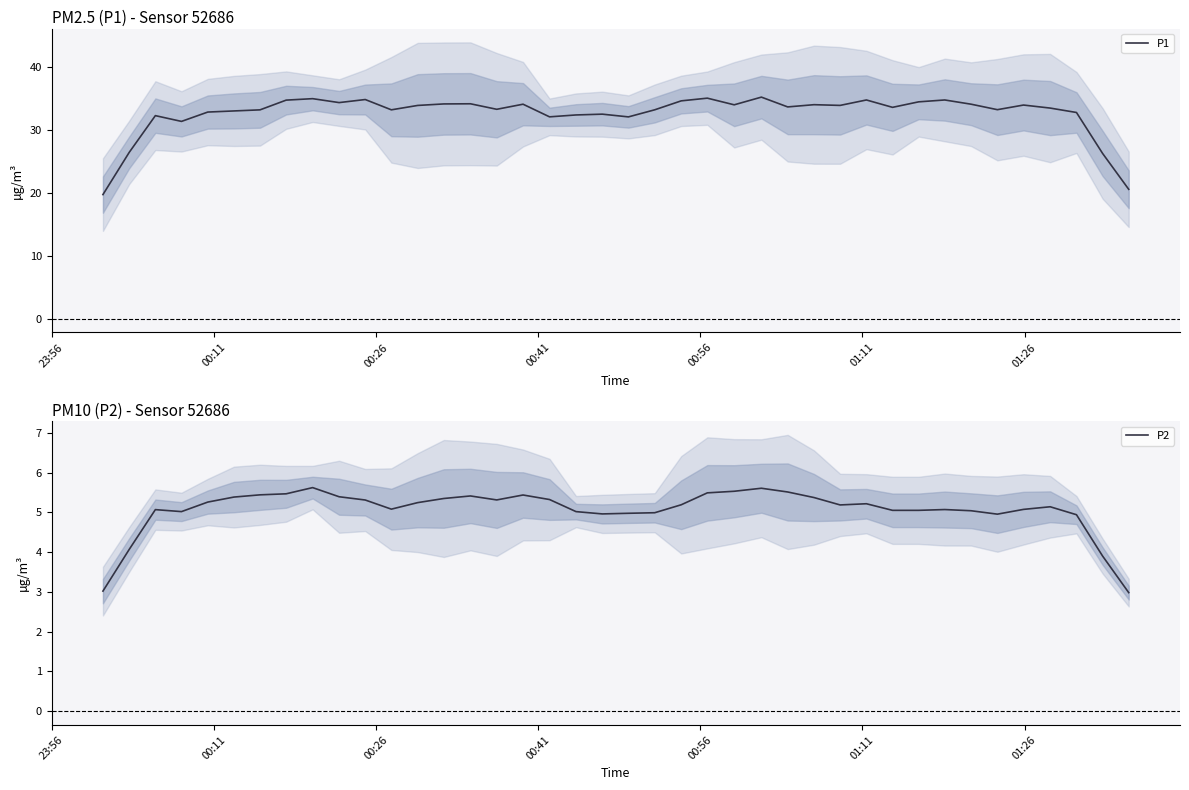

Is the value of P1 at 25 greater than the value of P2 at 10?

Yes